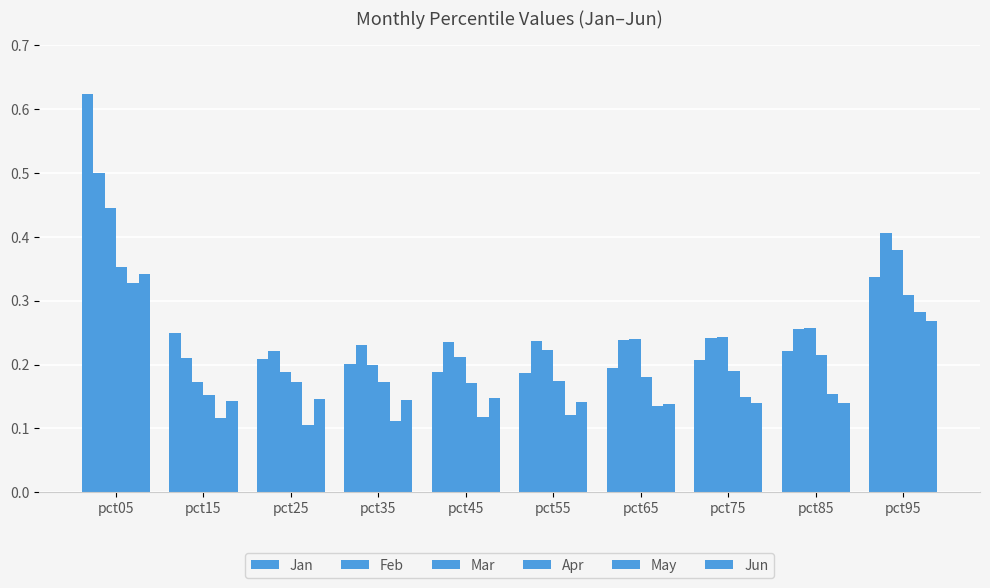

At which category is the sum across all series the highest?

pct05